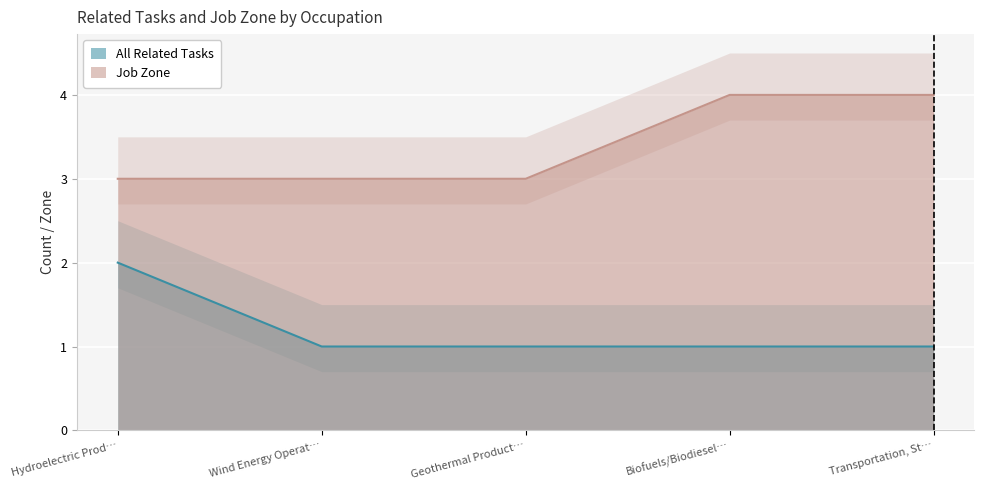

Is the value of Job Zone at Transportation, St… greater than the value of All Related Tasks at Transportation, St…?

Yes